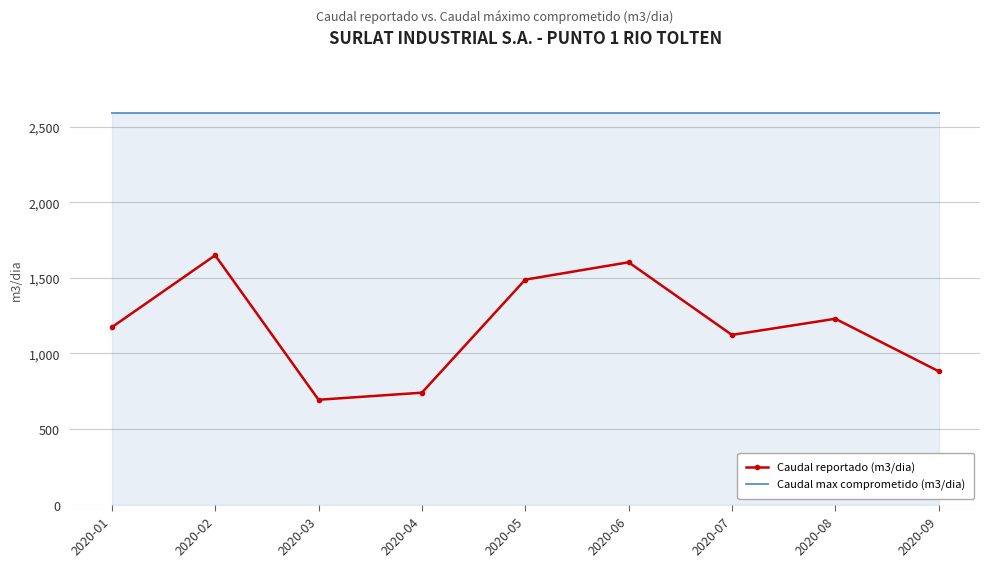

What is the difference between the maximum and minimum values in the Caudal reportado (m3/dia) series?

955.9